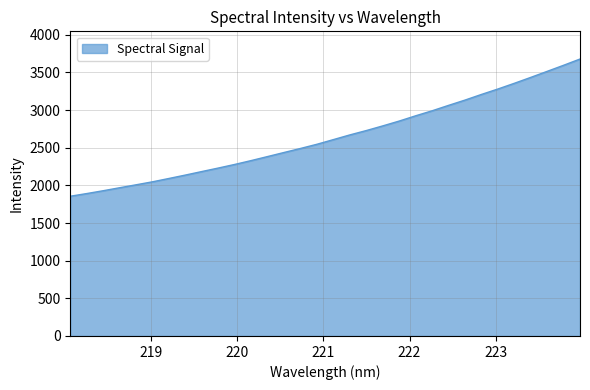

What is the minimum value shown in the chart?

1855.8